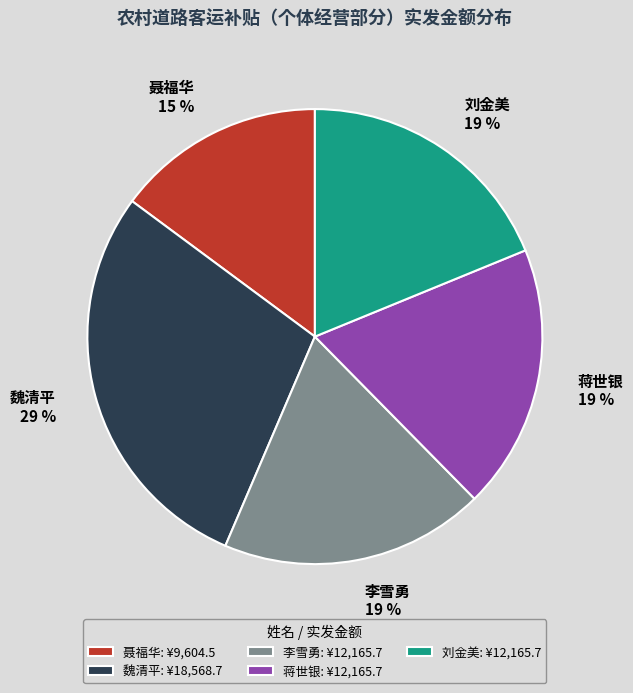

To the nearest percent, what percentage of the pie is 李雪勇?

19%